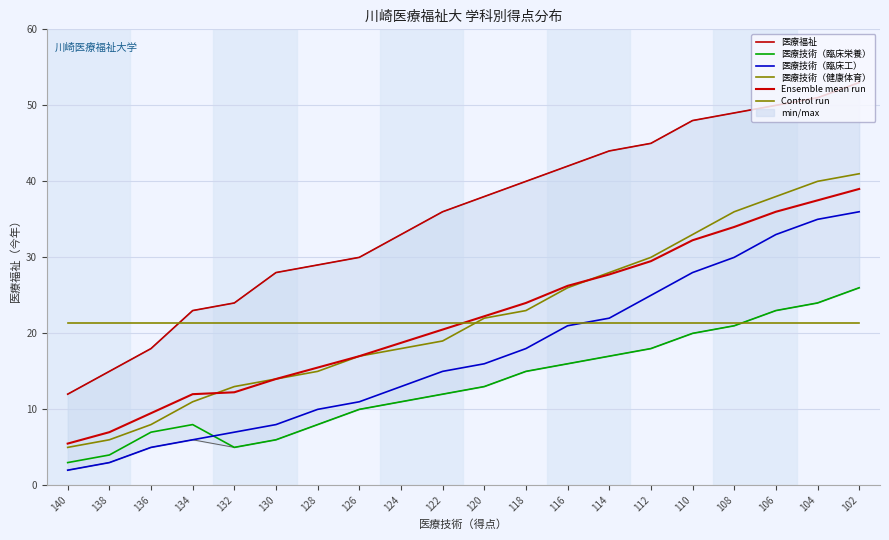

Between 124 and 138, which is larger?

124